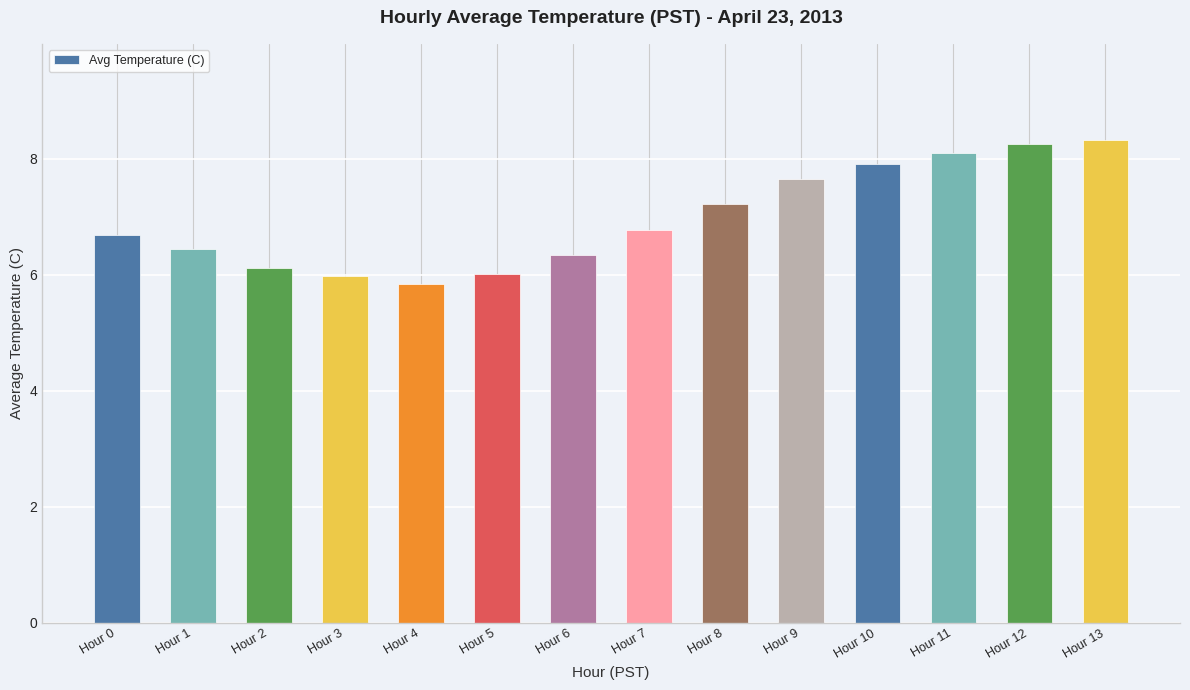

What is the value of the 11th bar from the left?

7.9